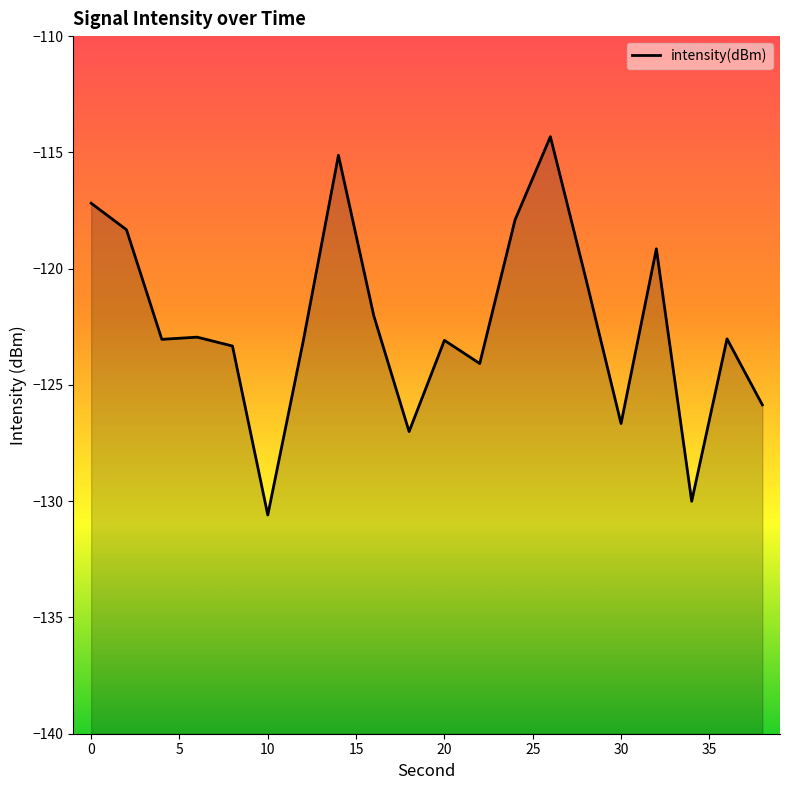

Does the chart display data point markers on the line(s)?

No